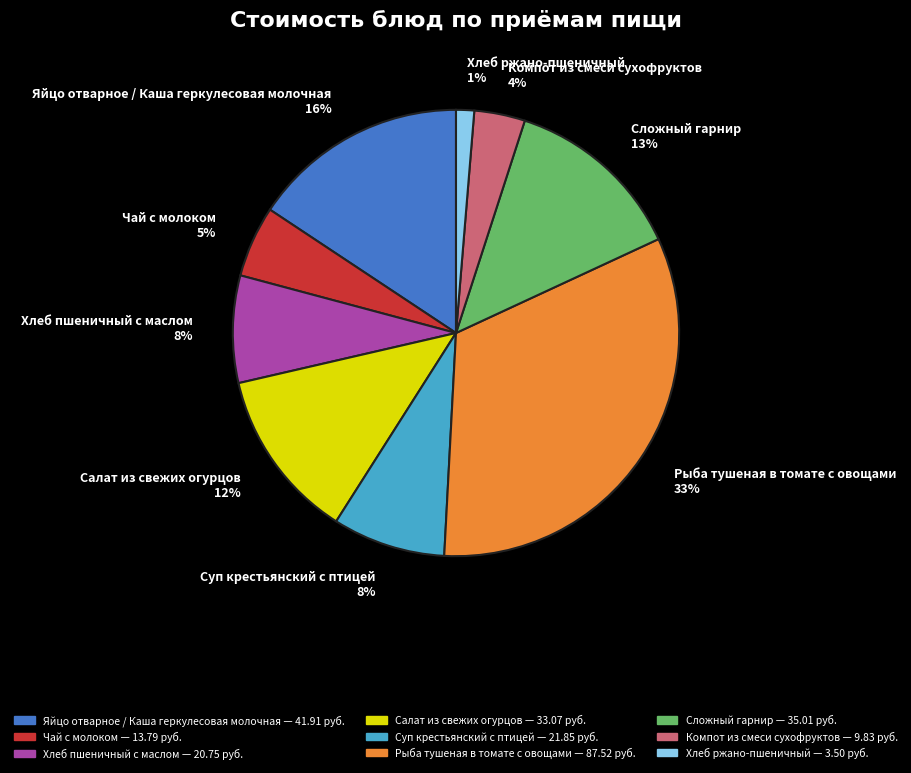

Between Чай с молоком and Хлеб пшеничный с маслом, which is larger?

Хлеб пшеничный с маслом